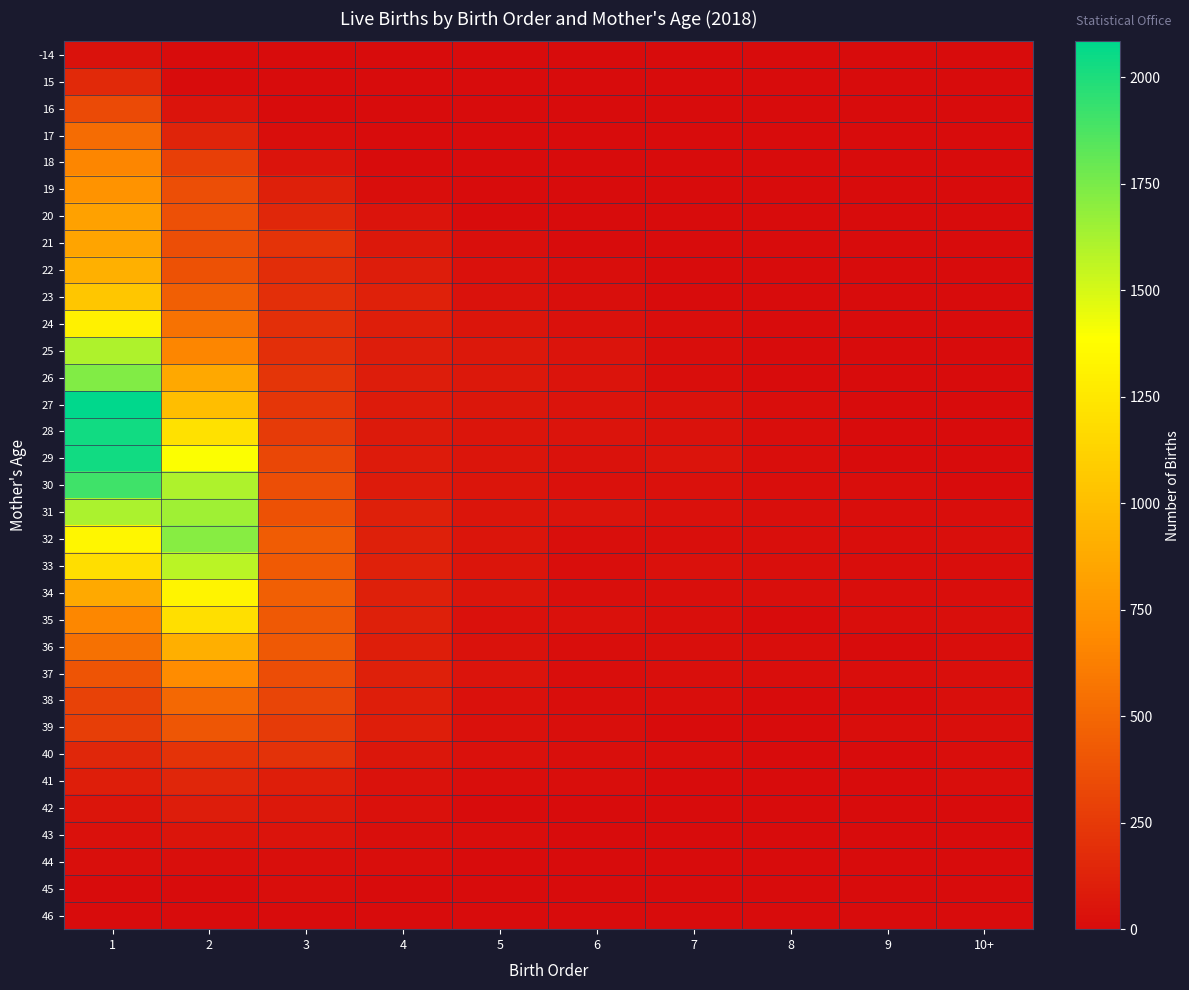

What is the difference between the highest and lowest values at 9?

14